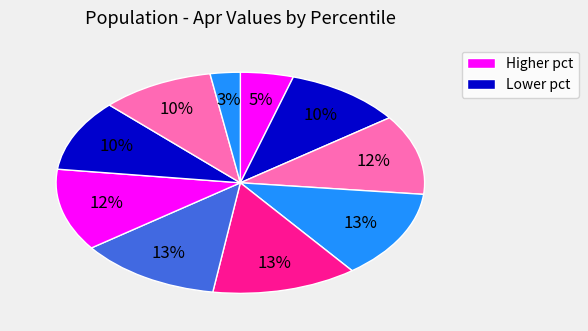

How many segments does this pie chart have?

10